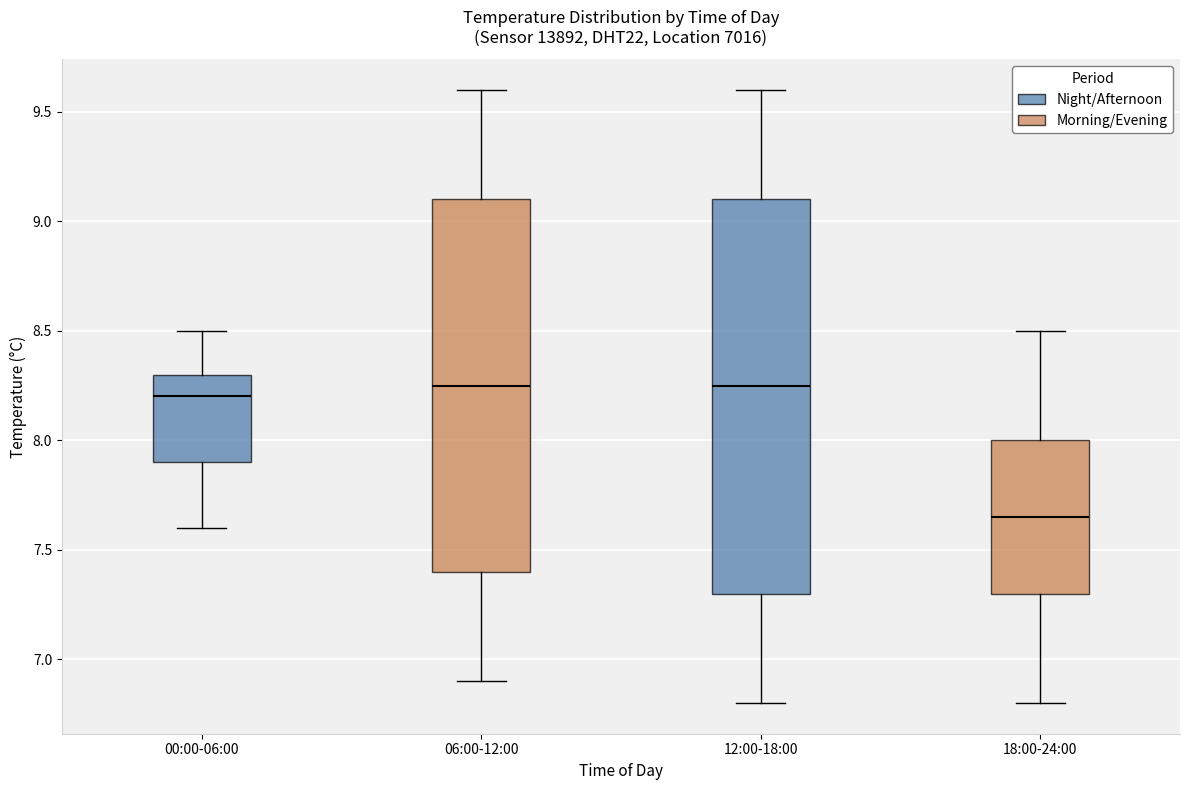

Comparing the boxes themselves (not the whiskers), which one is the tallest?

12:00-18:00